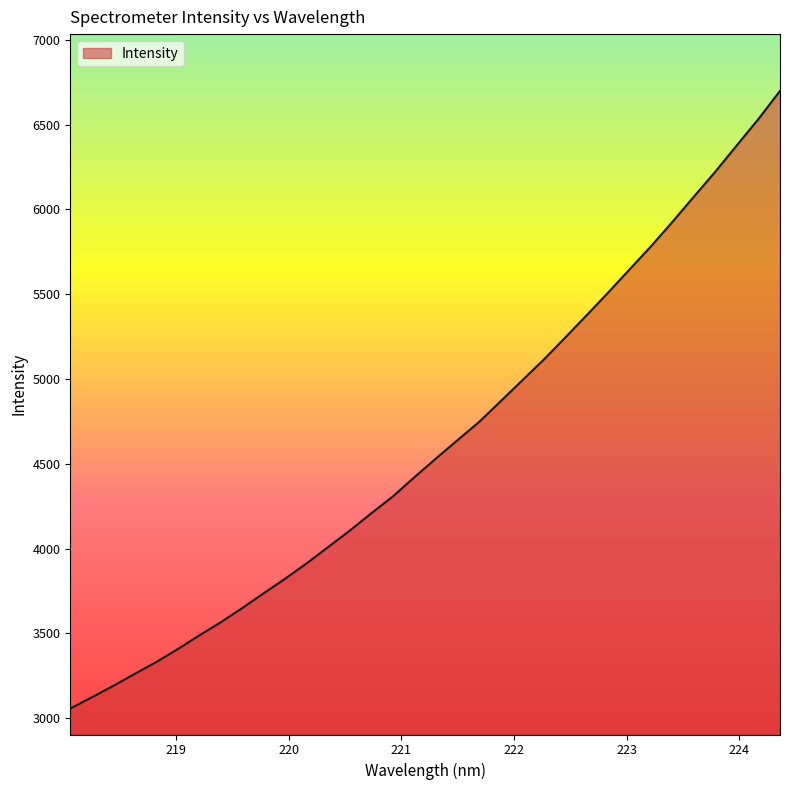

True or false: there are more than 2 points higher than both neighbors.

False